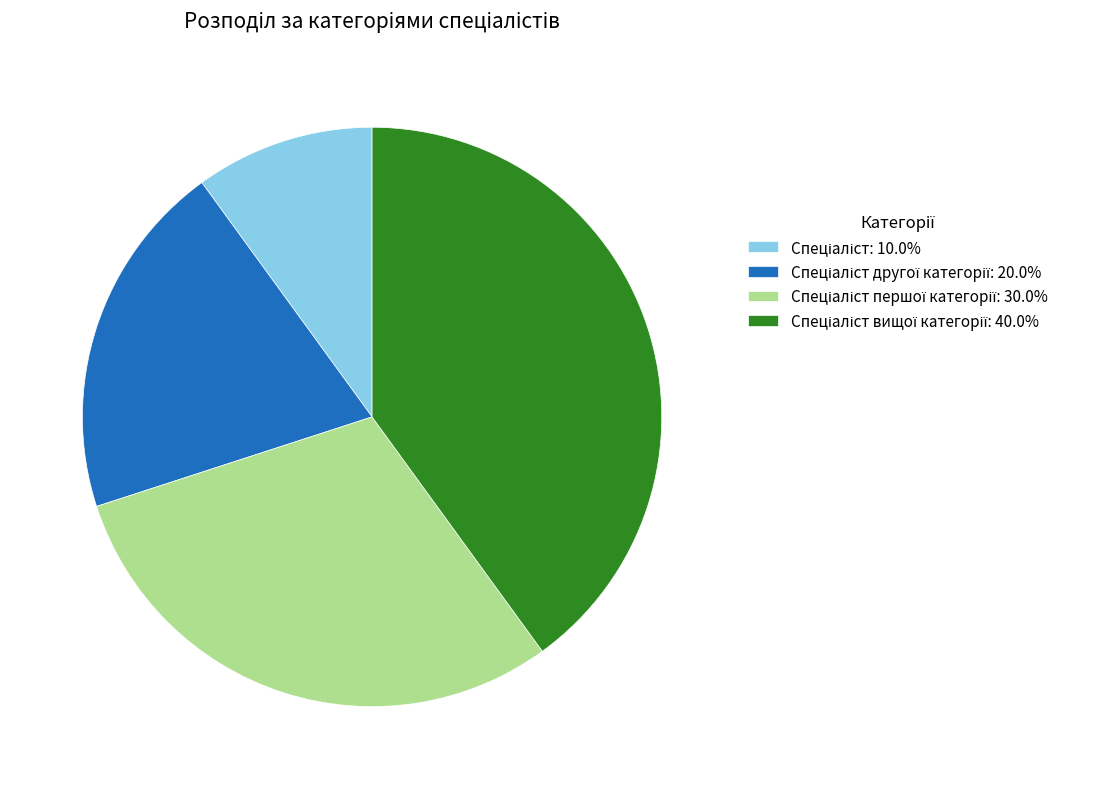

Does any single category account for the majority?

No